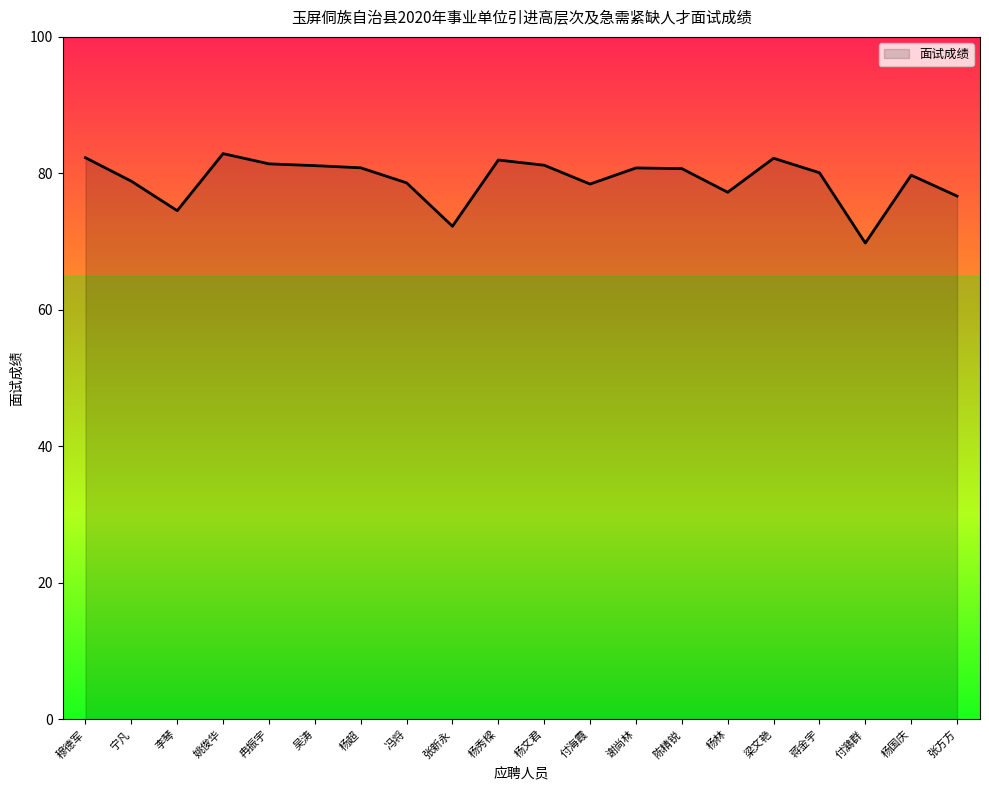

Does the chart display data point markers on the line(s)?

No